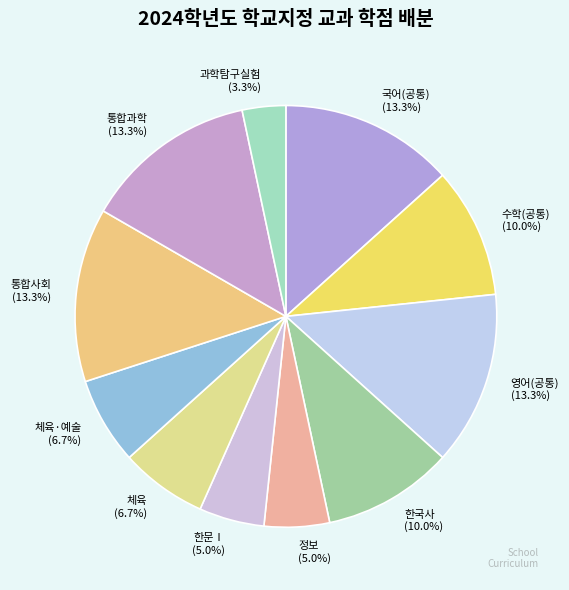

What is the total percentage of 국어(공통) (13.3%) and 한문Ⅰ (5.0%)?

18.3%